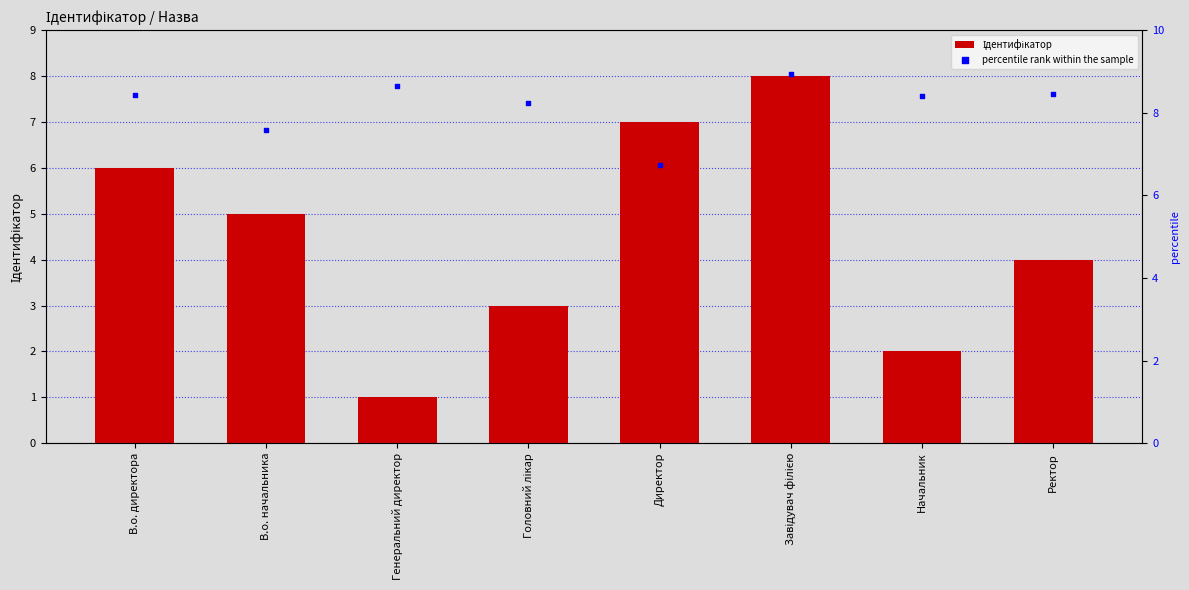

At which category is the sum across all series the highest?

Завідувач філією